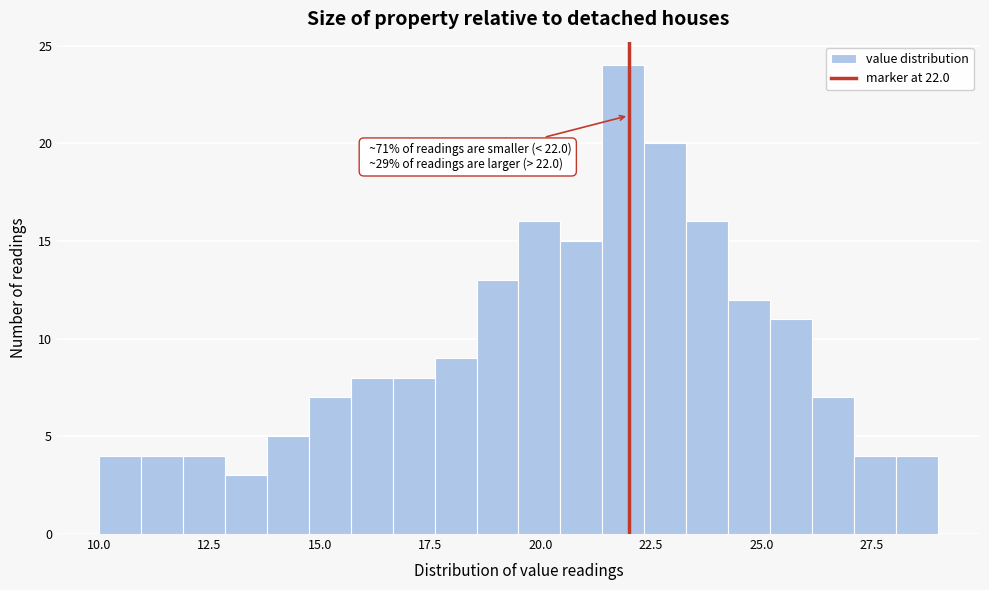

Around what value on the x-axis is the tallest bar? Give the approximate position of its centre, as read against the axis.

22.0